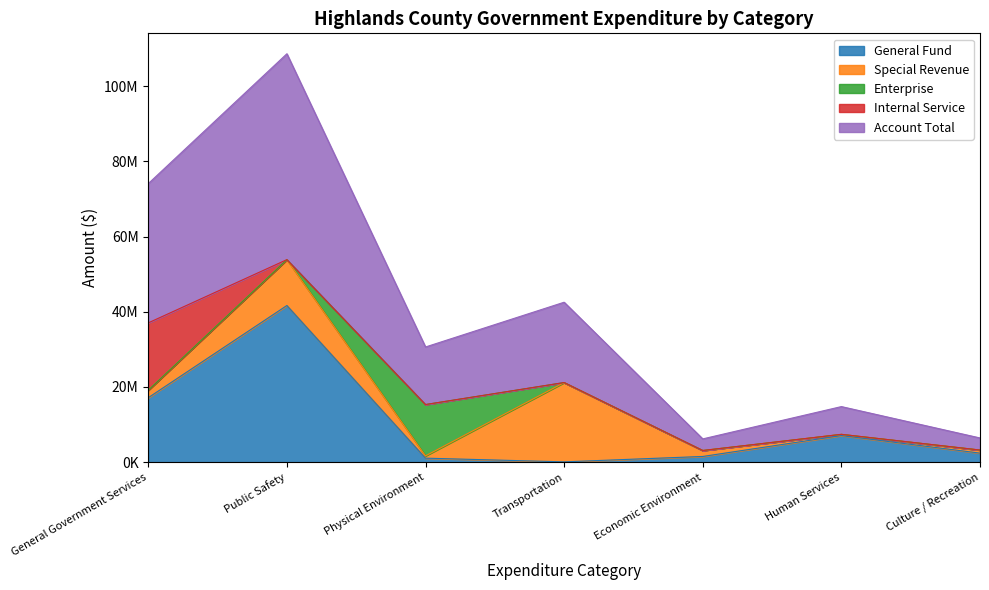

What is the average value of the General Fund series?

10128153